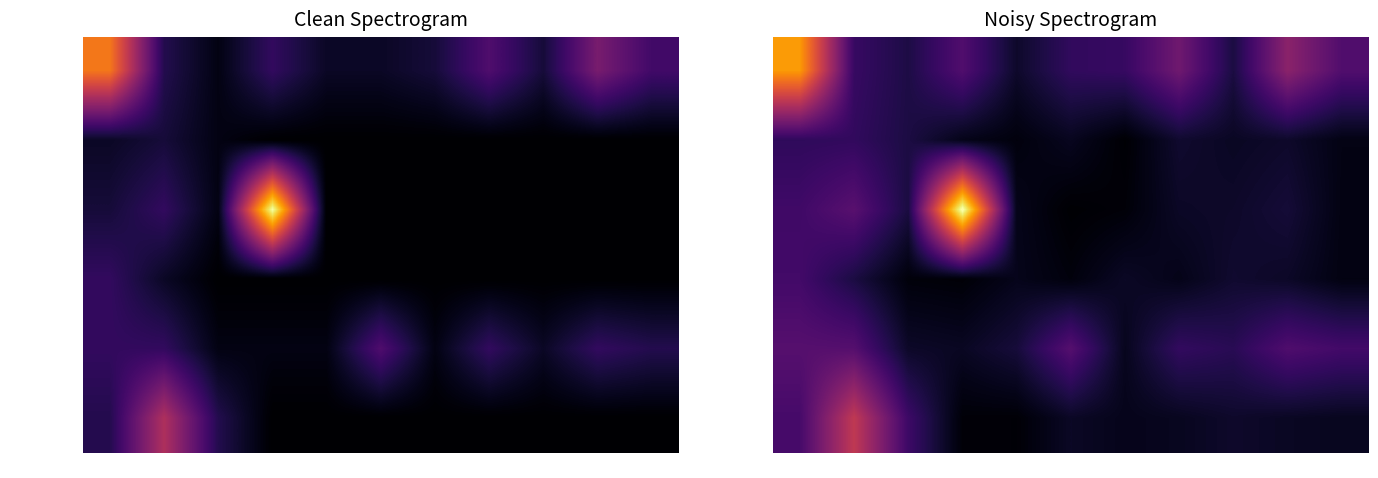

At which label does 弹簧管压力表 reach its minimum?

Q5